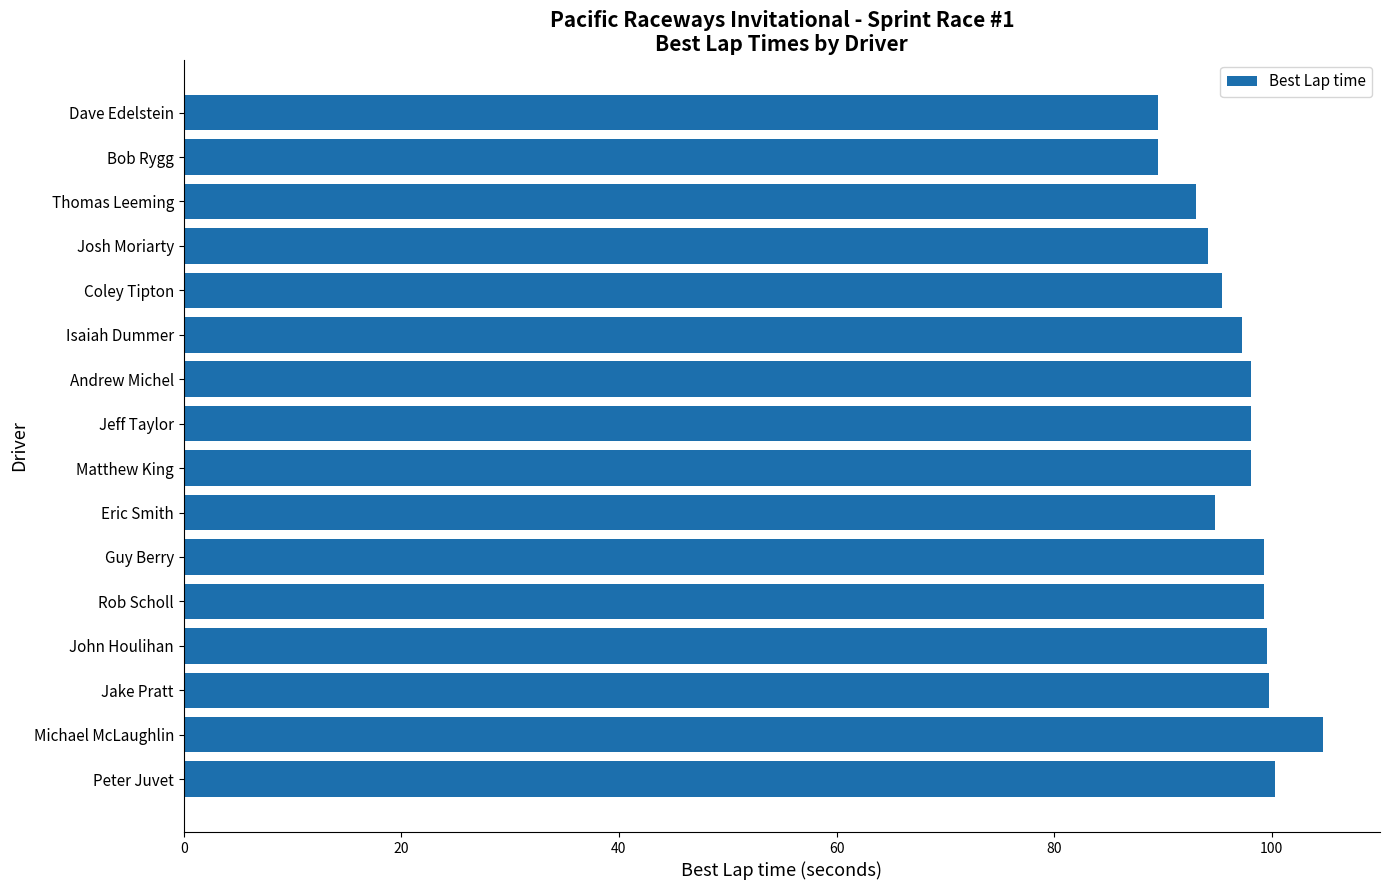

What is the value of the 12th bar from the top?

99.3